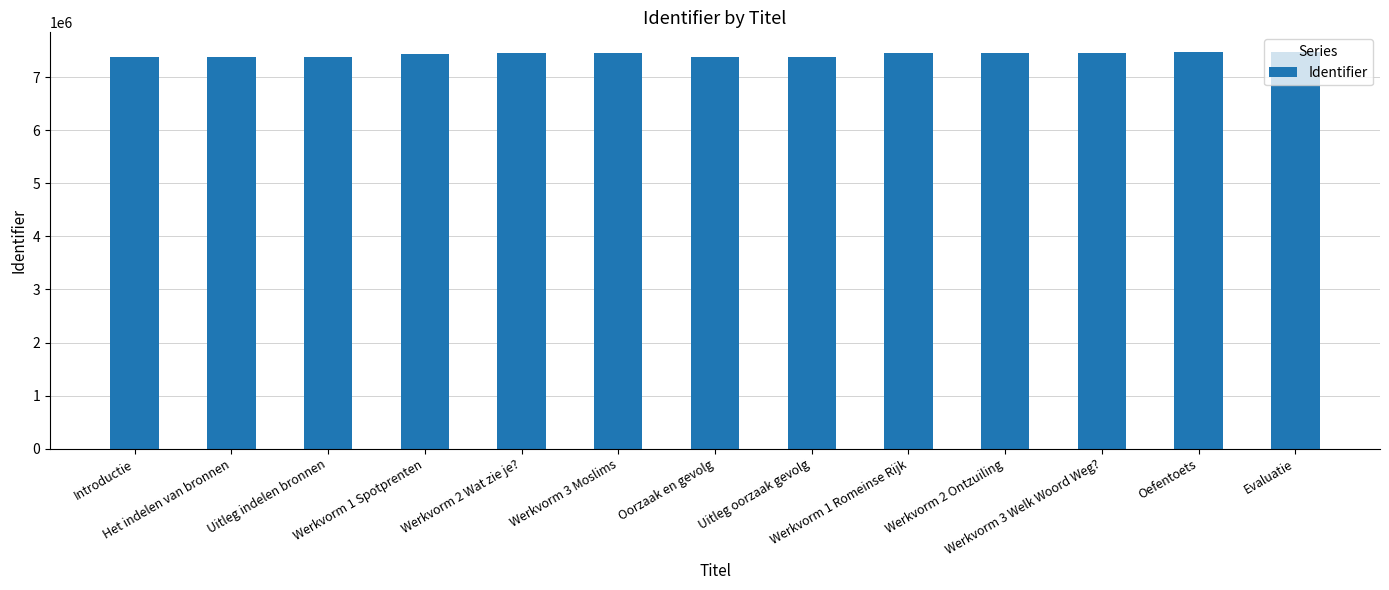

What is the change in value from Oorzaak en gevolg to Evaluatie?

+91284